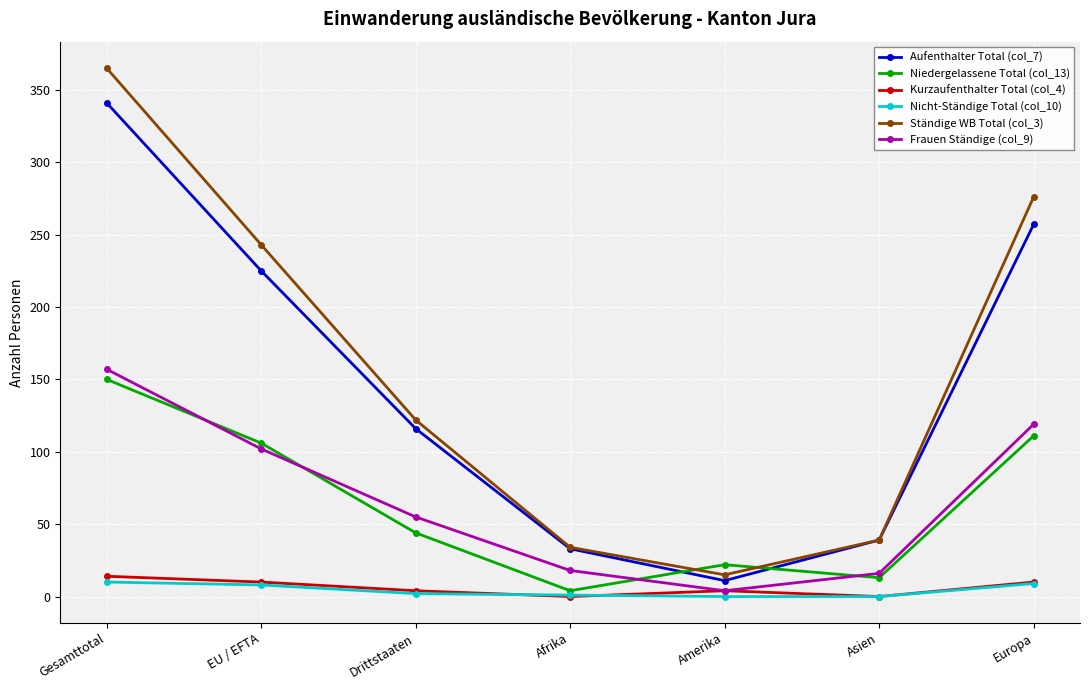

How many lines are shown in the chart?

6